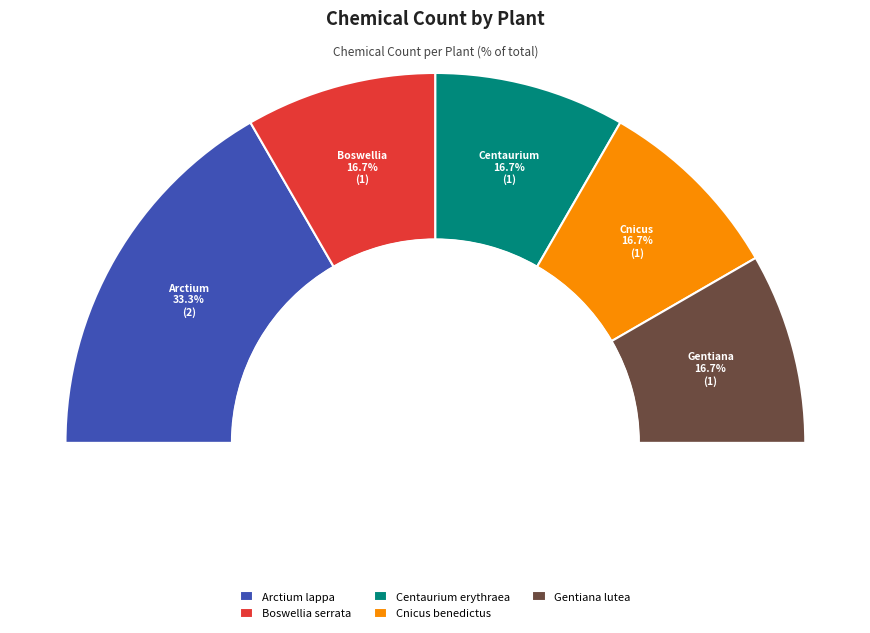

To the nearest percent, what is the difference between the Centaurium erythraea and Arctium lappa slice percentages?

17%